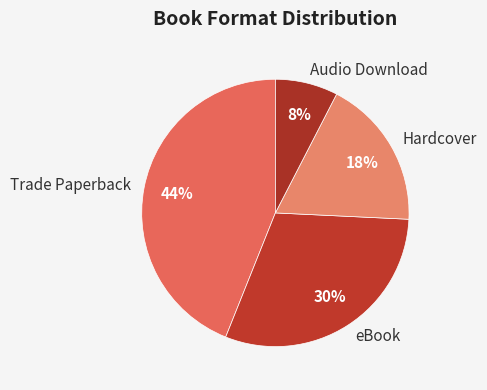

How many slices are in this pie chart?

4